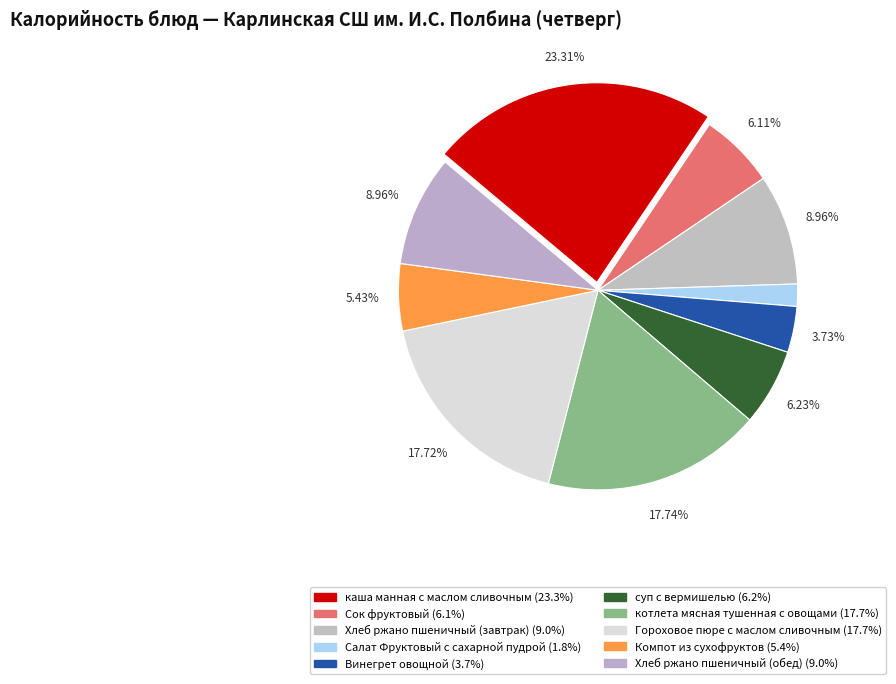

Is it true that Хлеб ржано пшеничный (завтрак) is 9% of the pie?

True